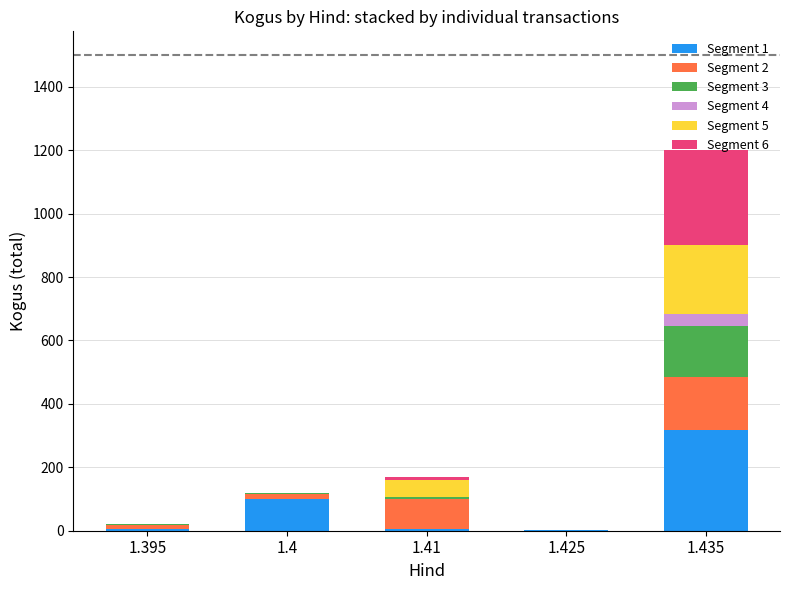

Which series has the largest range (max minus min)?

Segment 1